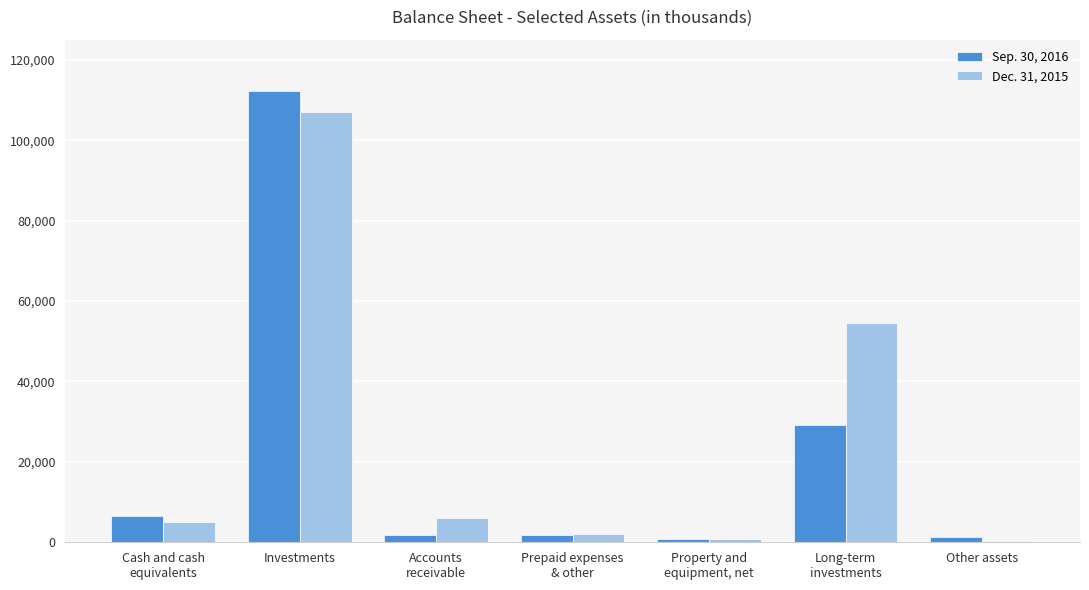

At which category is the sum across all series the highest?

Investments